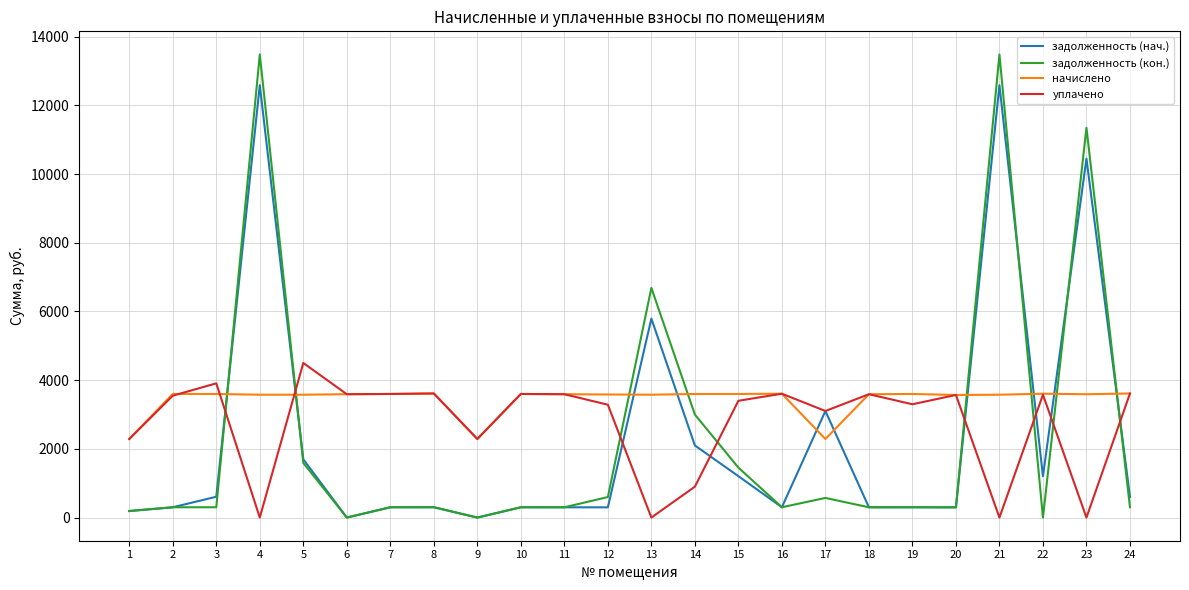

True or false: задолженность (нач.) has a value of 10292.9 at 13.

False